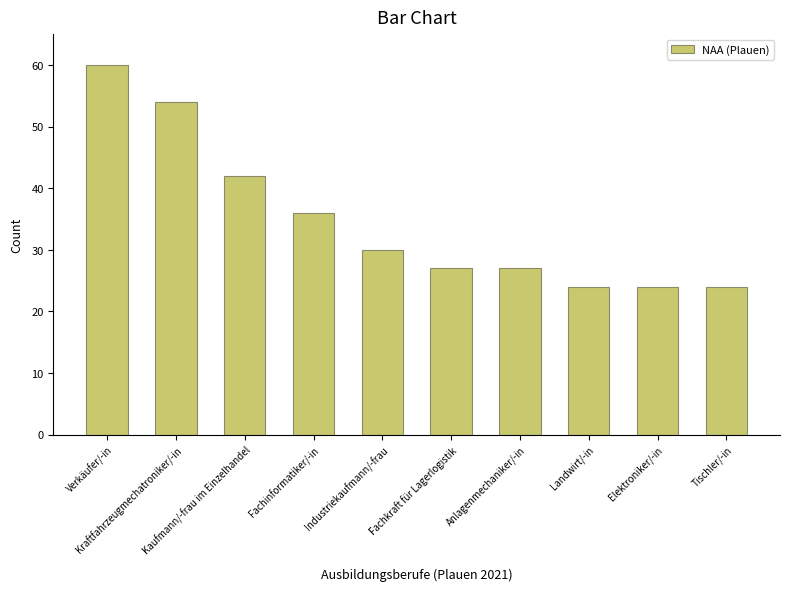

What is the sum of all values?

348